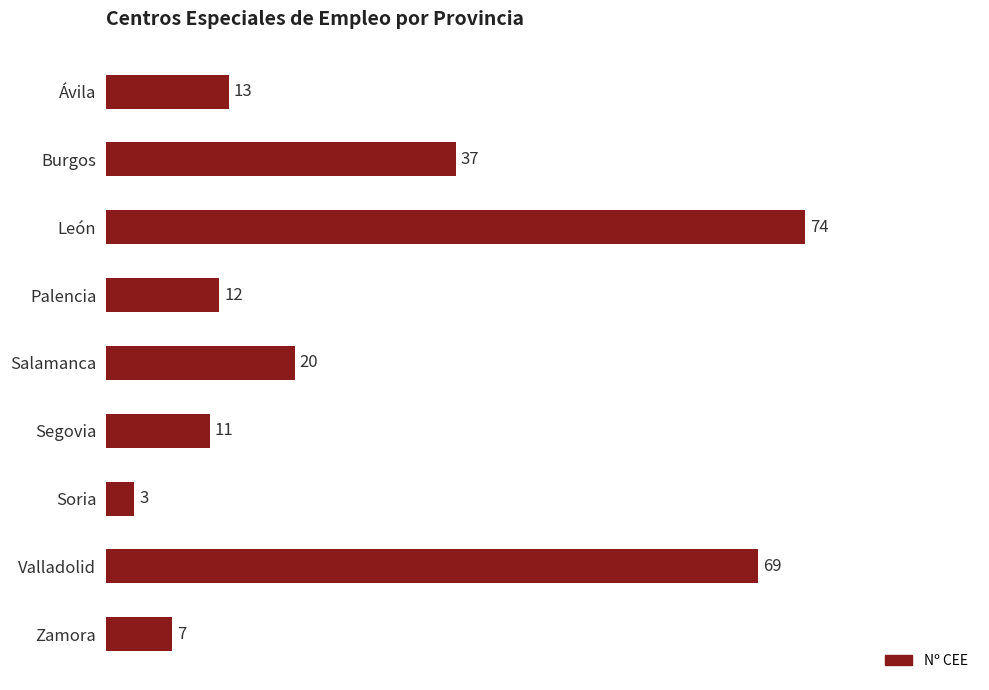

What position from the top is Valladolid?

8